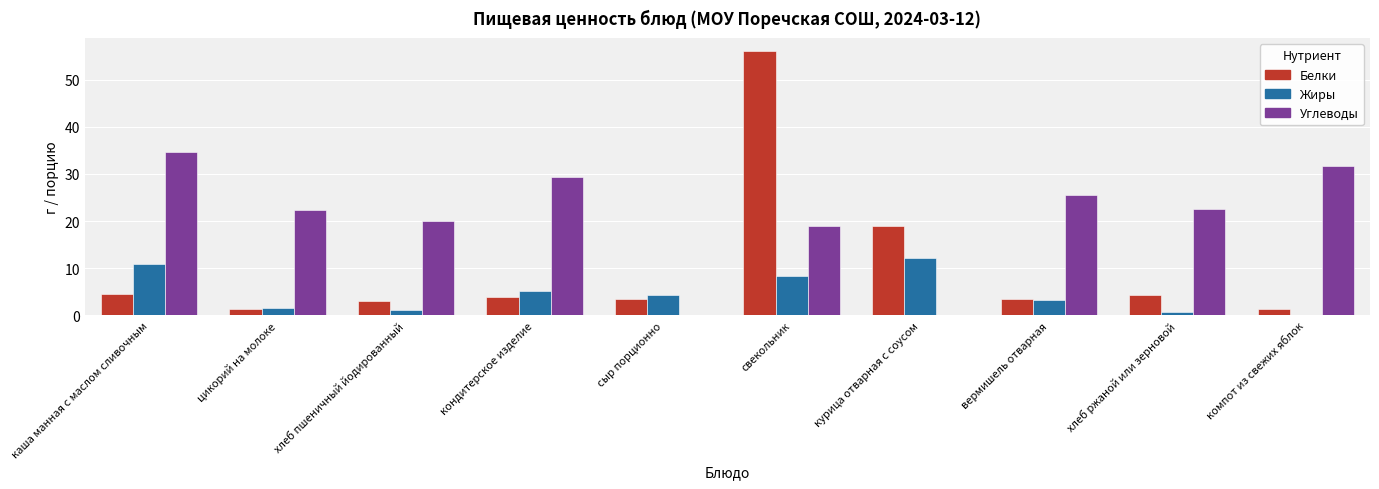

The value of Жиры at свекольник is 15.1. True or false?

False